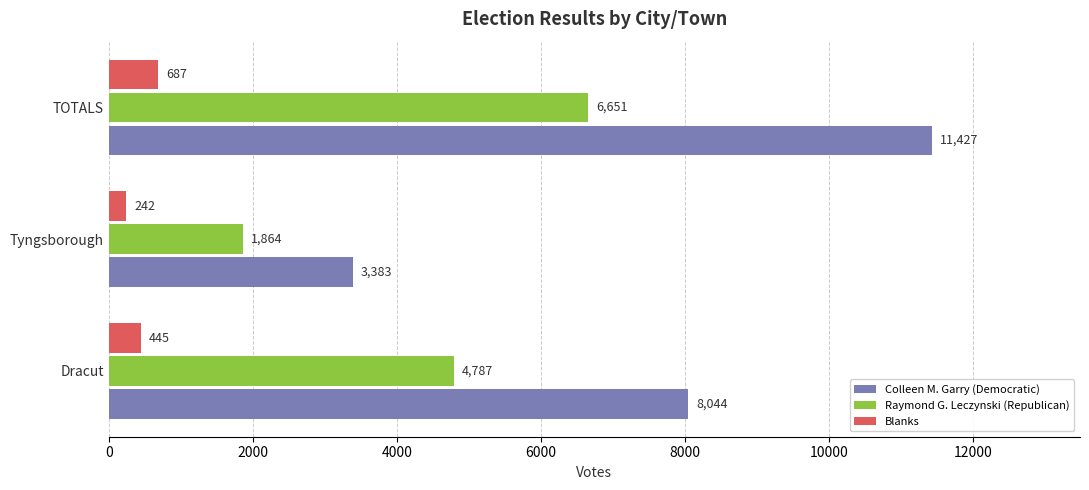

What is the difference between the maximum and second lowest values in the Blanks series?

242